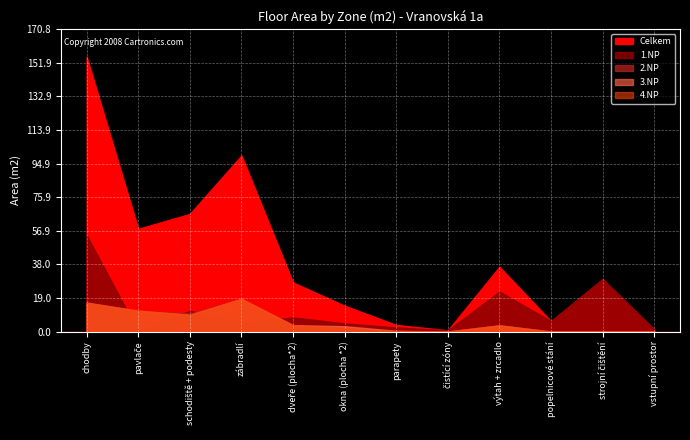

What is the highest value of the Celkem series?

155.3